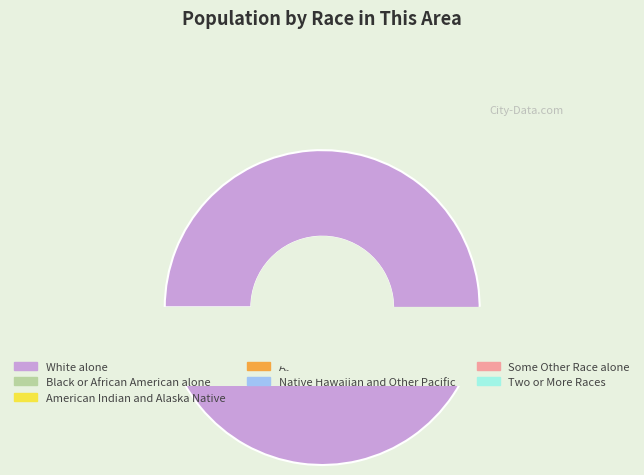

True or false: Some Other Race alone accounts for 11% of the total.

False